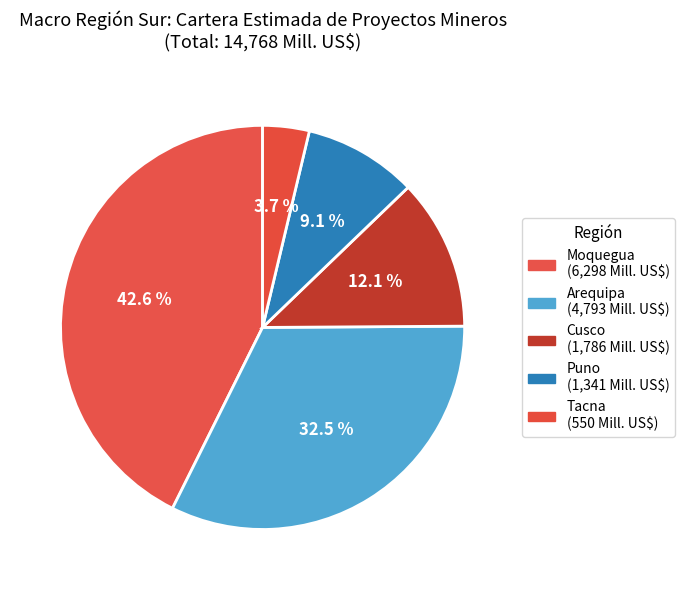

What portion of the pie excludes Arequipa?

67.5%